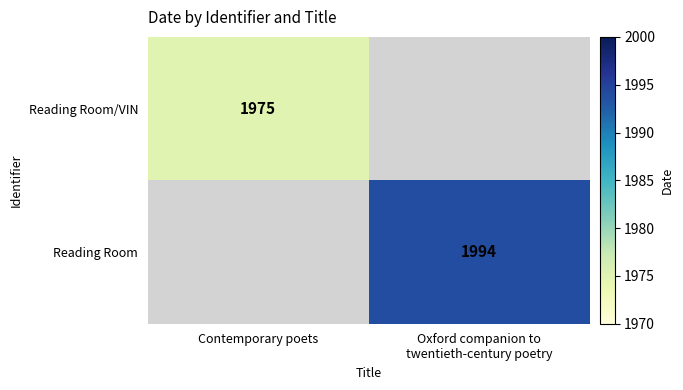

True or false: Reading Room has a value of 3237.0 at Oxford companion to twentieth-century poetry.

False